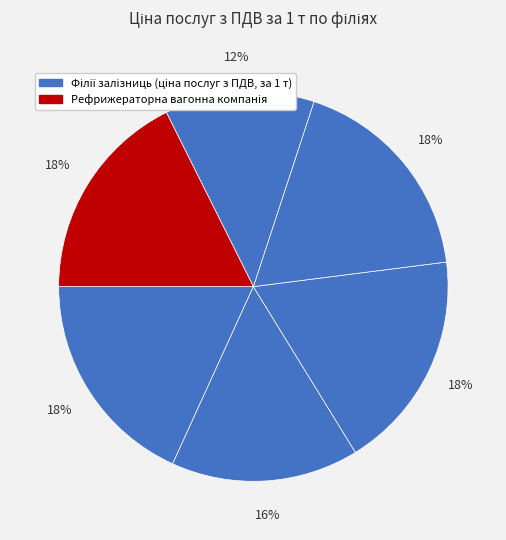

Count the number of slices in the pie.

6